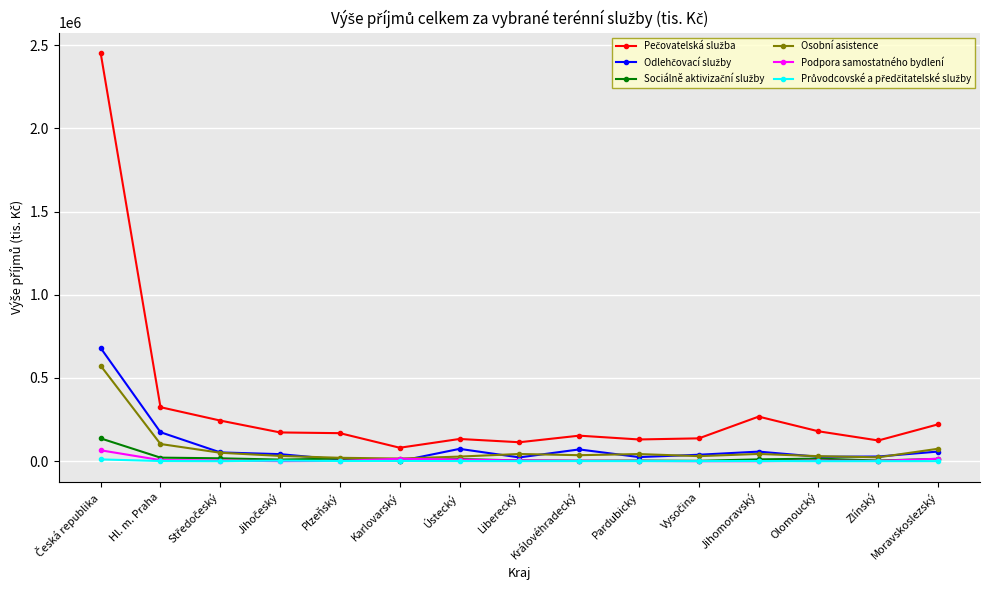

True or false: Osobní asistence has more than 0 interior local peaks.

True